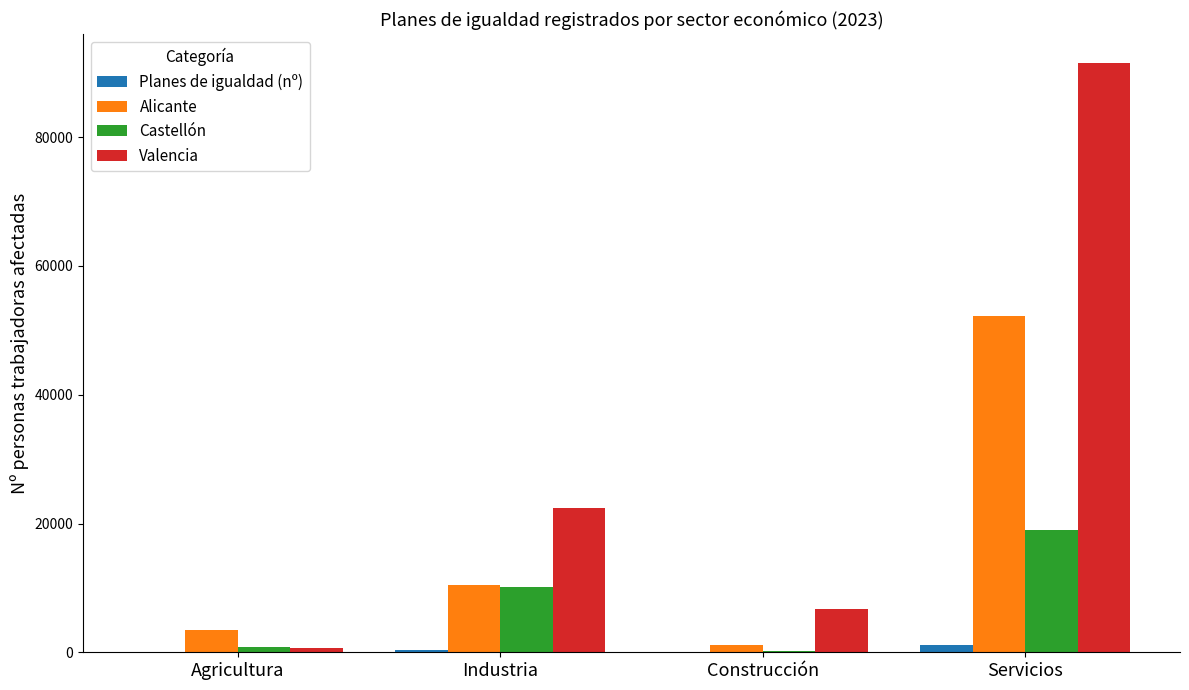

Between Agricultura and Industria, which series saw the biggest shift?

Valencia